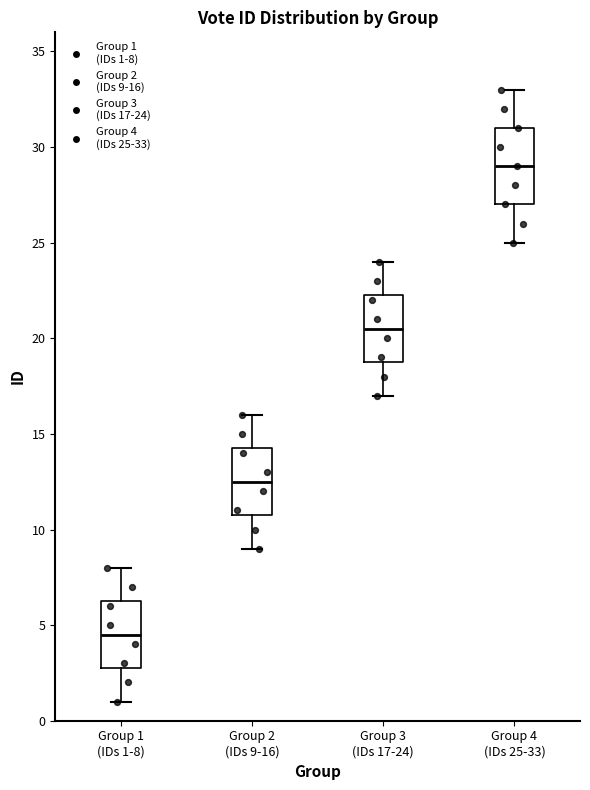

Which box has the highest median line?

Group 4 (IDs 25-33)